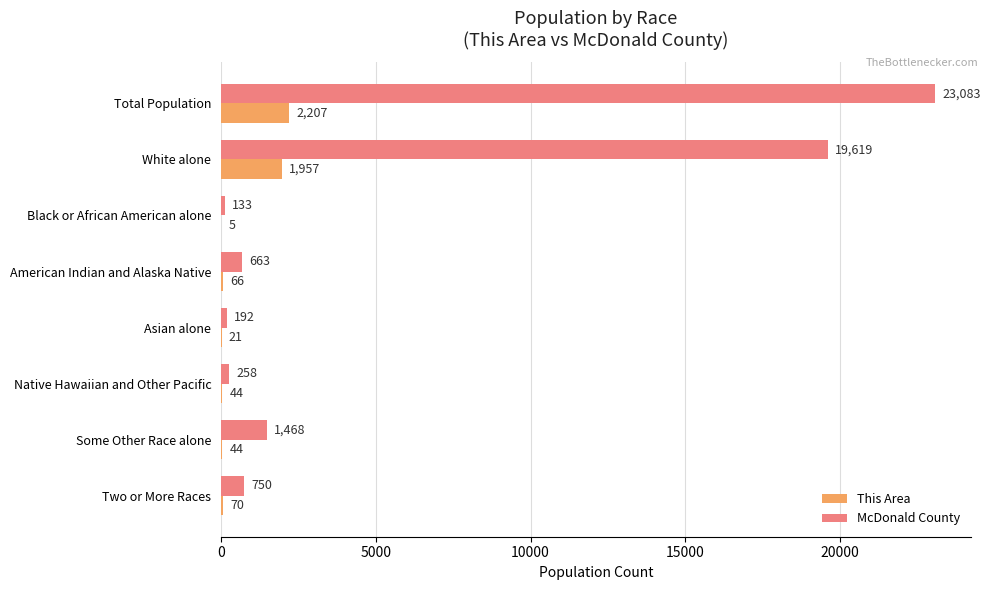

What are all the series names shown in the legend?

This Area, McDonald County